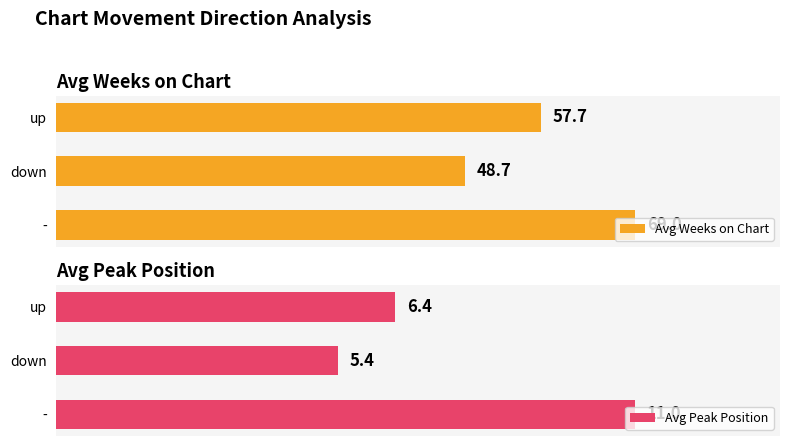

Rank the categories by Avg Weeks on Chart value from highest to lowest.

-, up, down